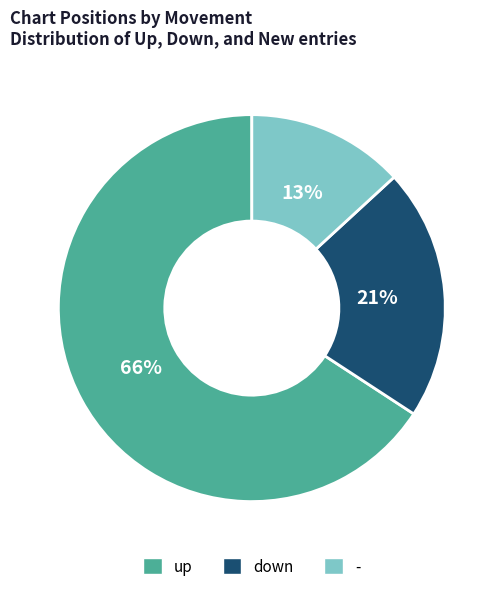

Is the sum of - and up greater than half?

Yes